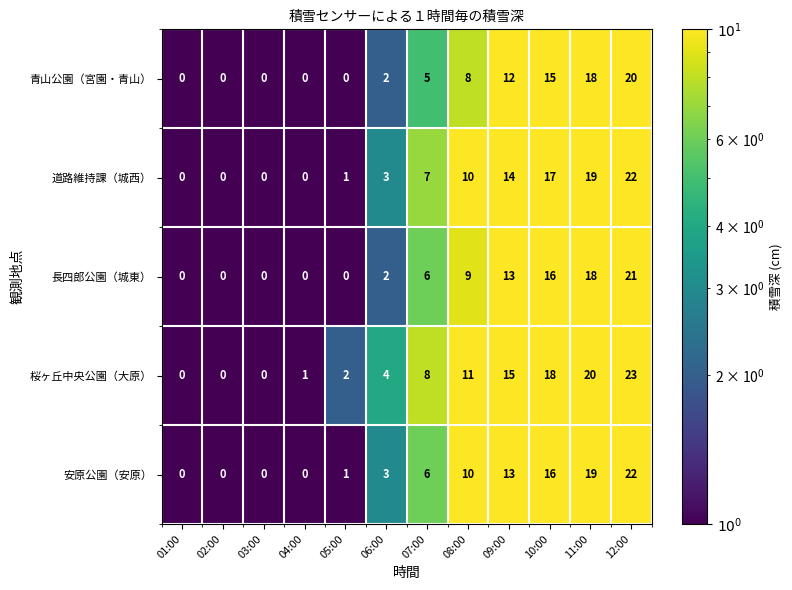

Is the value of 青山公園（宮園・青山） at 12:00 greater than the value of 桜ヶ丘中央公園（大原） at 05:00?

Yes